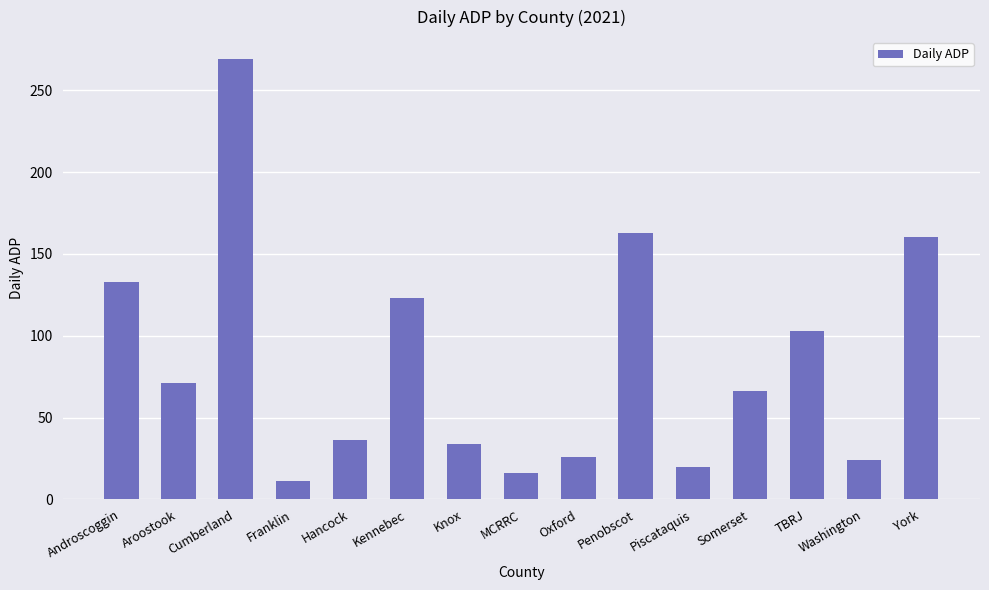

What is the sum of all values?

1255